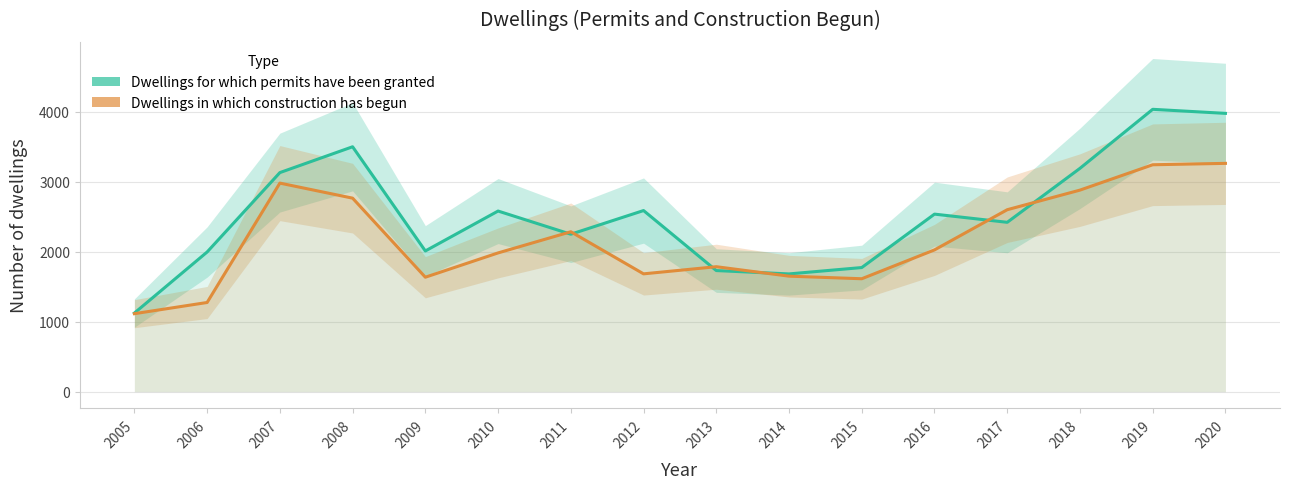

Reading right to left, what are all the values shown in this chart?

Dwellings for which permits have been granted: 3975	4033	3190	2419	2536	1773	1682	1730	2587	2249	2580	2010	3498	3129	1995	1123
Dwellings in which construction has begun: 3261	3241	2879	2599	2025	1613	1650	1785	1683	2284	1982	1635	2764	2979	1274	1114